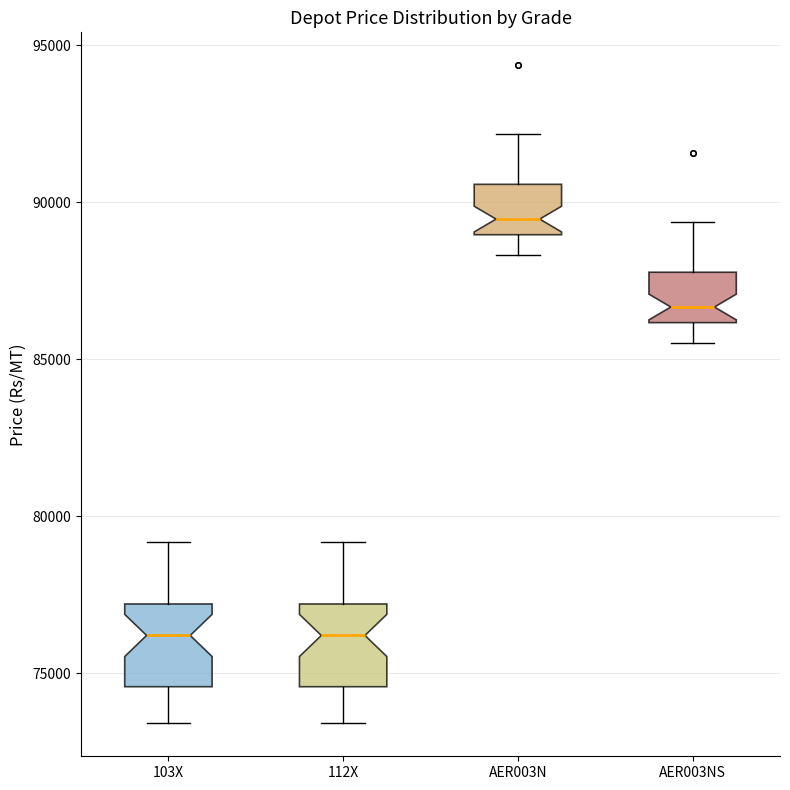

Where does the median line of the box for 112X sit on the y-axis? The values are not printed on the chart, so give them approximately, as read against the axis.

76000